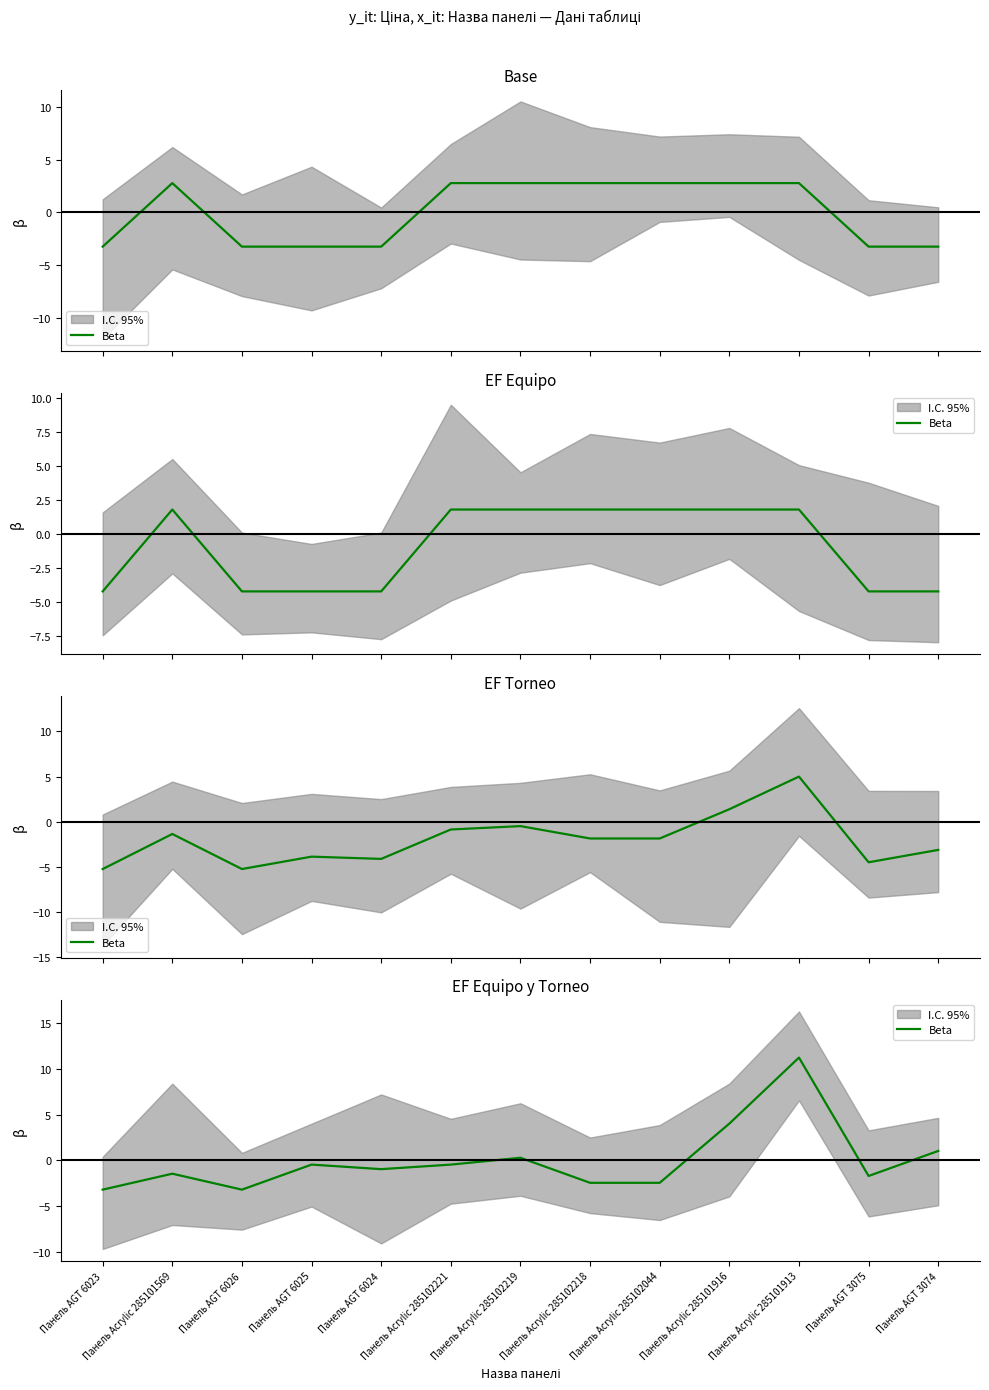

Read the value at Панель Acrylic 285101916.

4.0